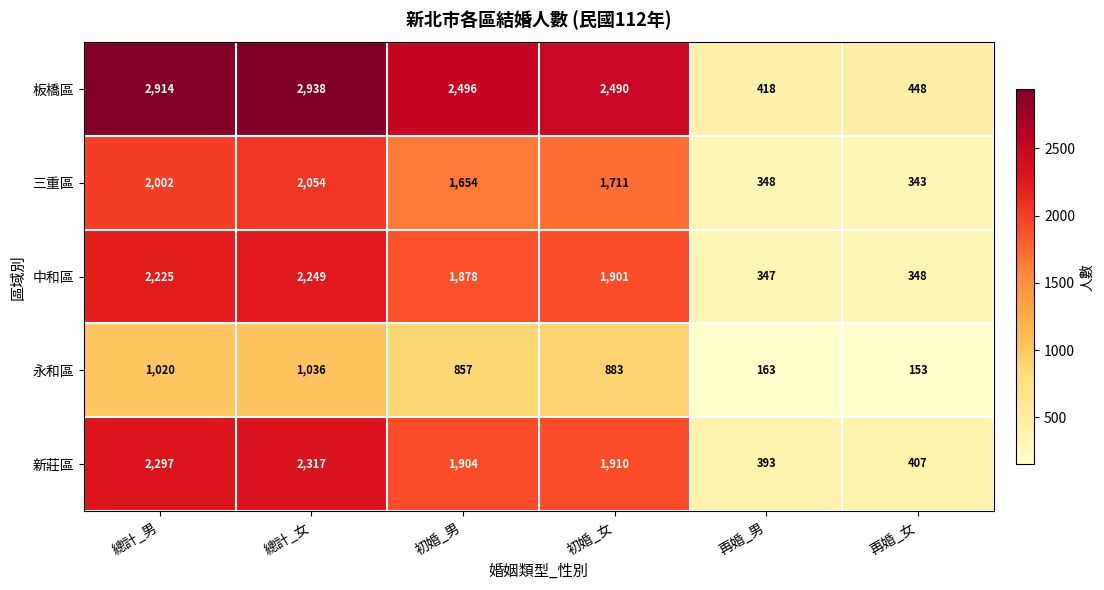

Where does the 三重區 series first go above 1711?

總計_男